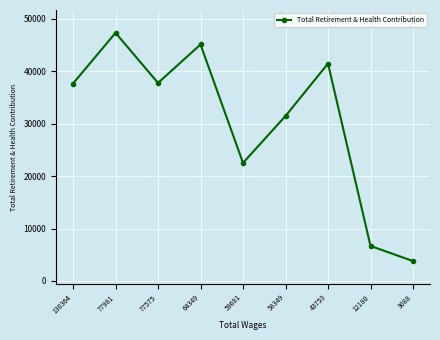

Which has a higher value, 130364 or 3088?

130364